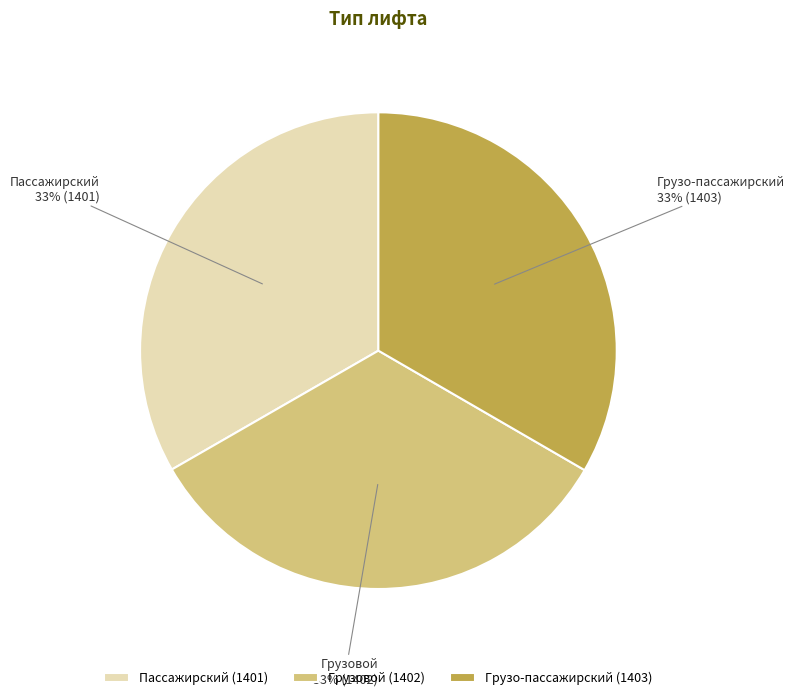

To the nearest percent, what portion does Грузо-пассажирский represent?

33%